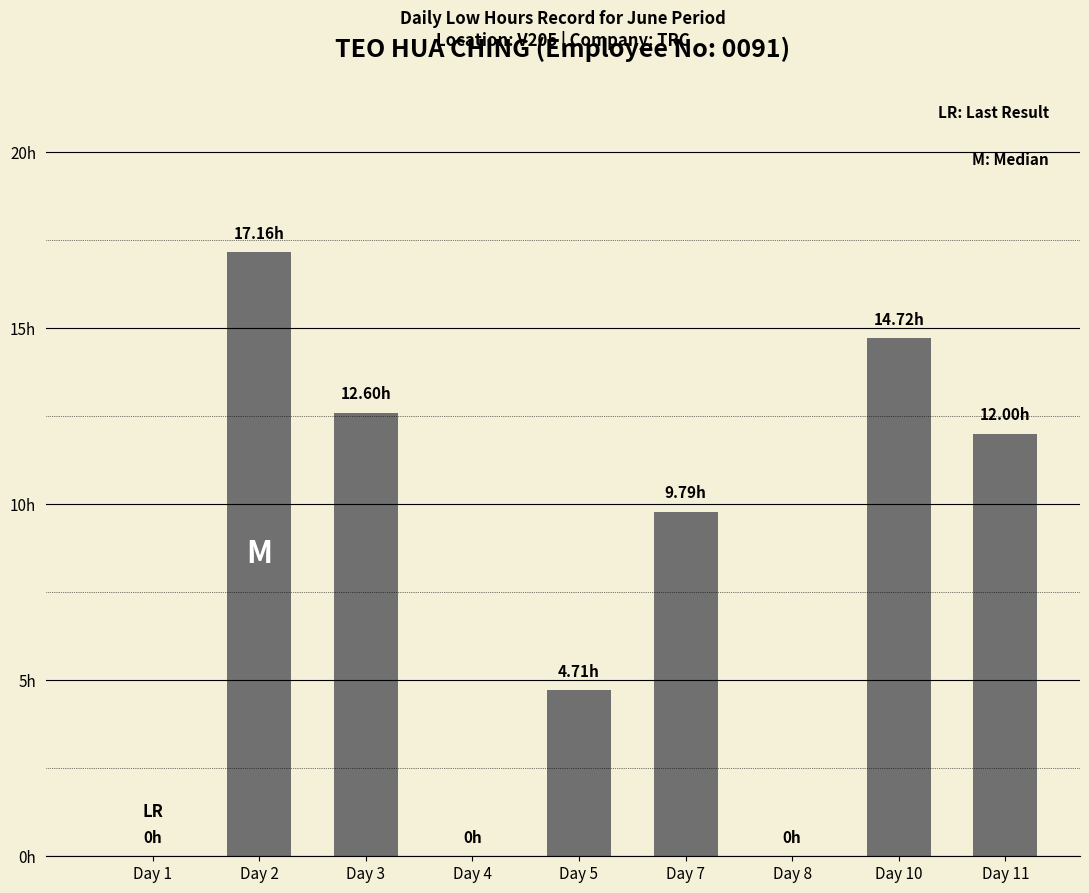

What is the value of the 2nd bar from the left?

17.2